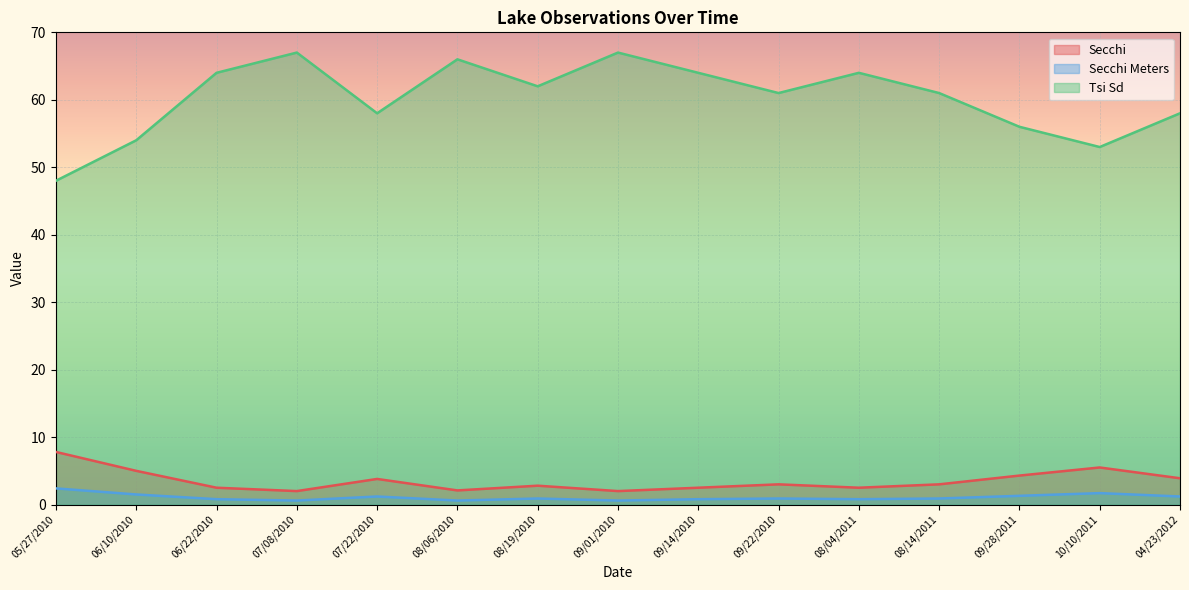

Reading right to left, extract all data points from this chart.

Secchi: 3.9	5.5	4.3	3.0	2.5	3.0	2.5	2.0	2.8	2.1	3.8	2.0	2.5	5.0	7.8
Secchi Meters: 1.2	1.7	1.3	0.9	0.8	0.9	0.8	0.6	0.9	0.6	1.2	0.6	0.8	1.5	2.4
Tsi Sd: 58.0	53.0	56.0	61.0	64.0	61.0	64.0	67.0	62.0	66.0	58.0	67.0	64.0	54.0	48.0